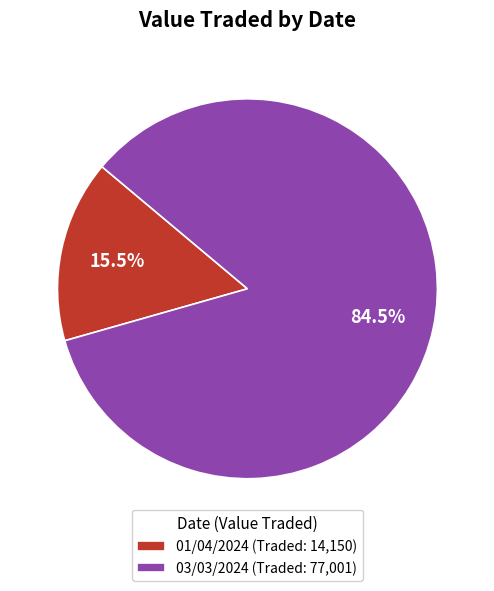

To the nearest percent, what is the average slice percentage?

50%